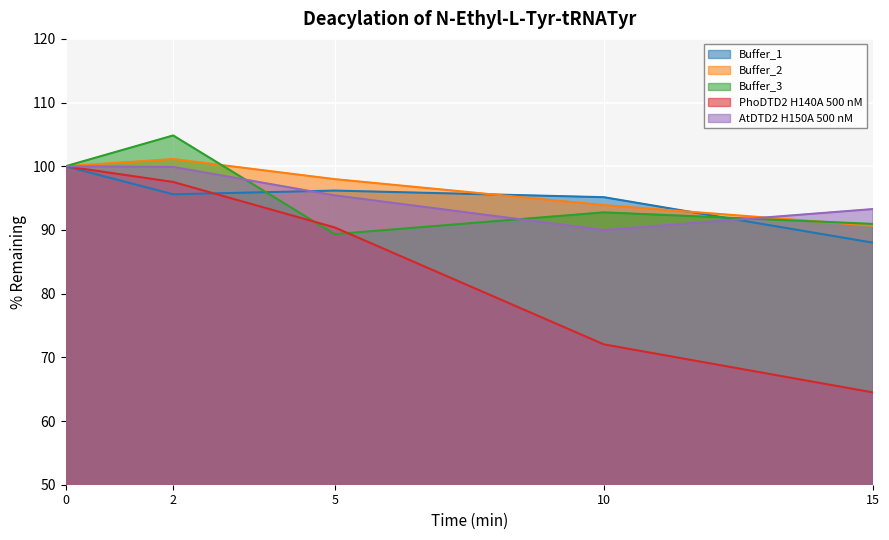

What is the difference between the Buffer_1 values at 15 and 5?

8.2